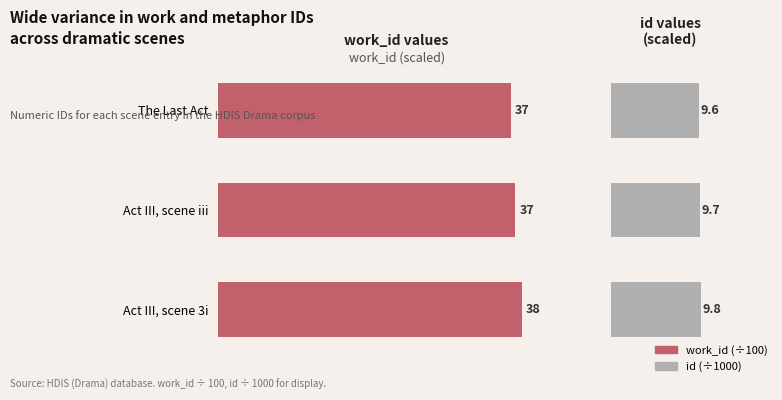

What is the smallest value displayed?

9.6